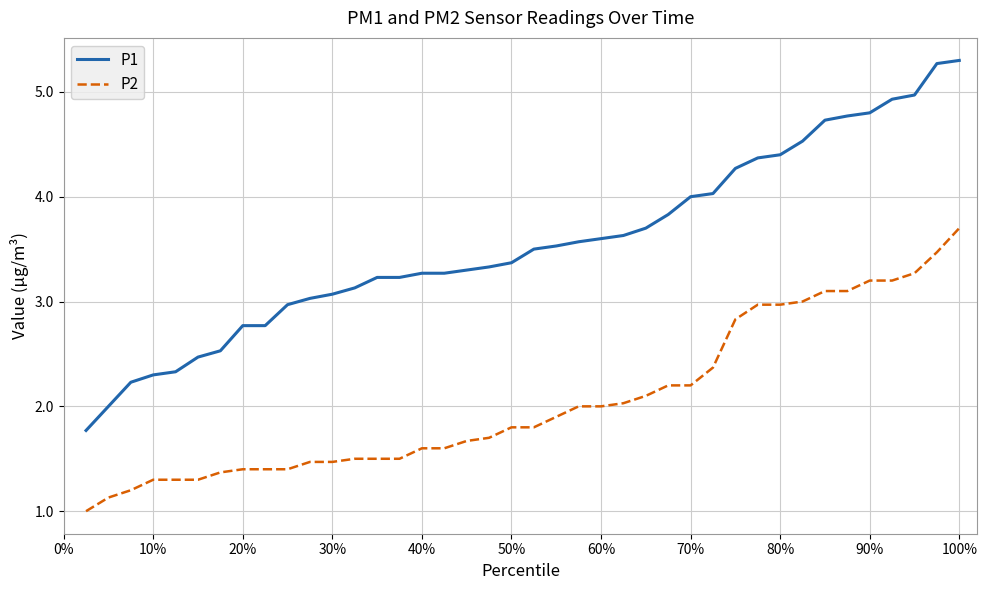

What is the minimum value for P1?

1.8